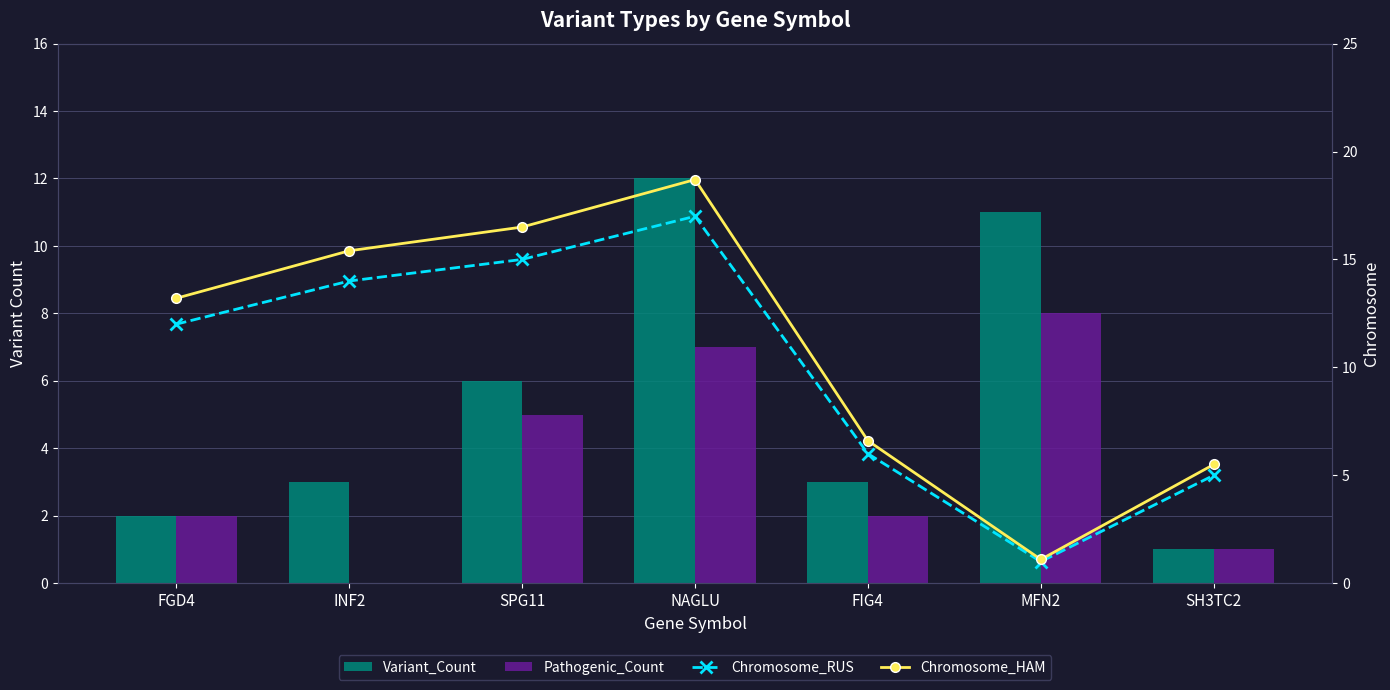

What is the label of the 7th bar from the left?

SH3TC2